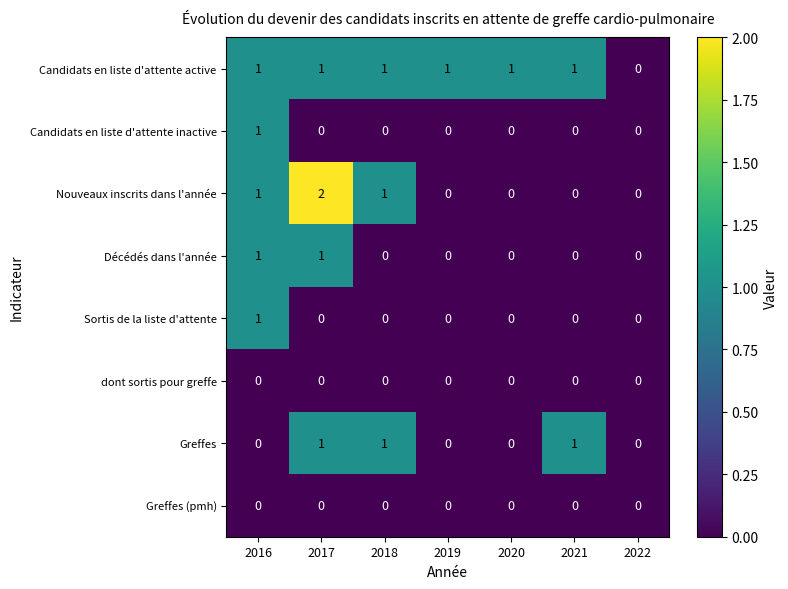

Which series has the widest spread of values?

Nouveaux inscrits dans l'année